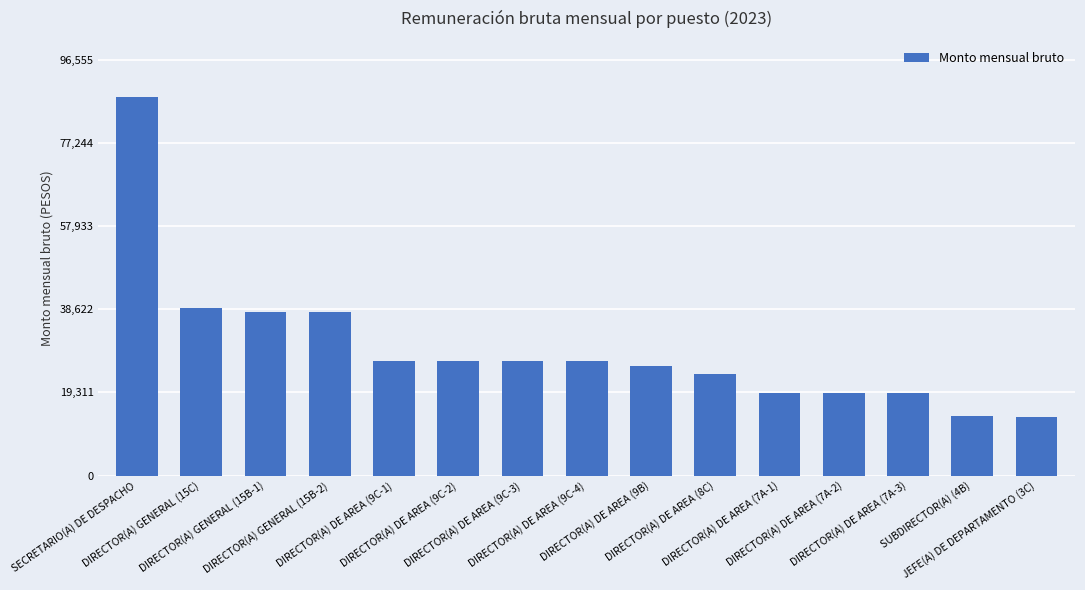

What is the maximum value shown in the chart?

87777.6